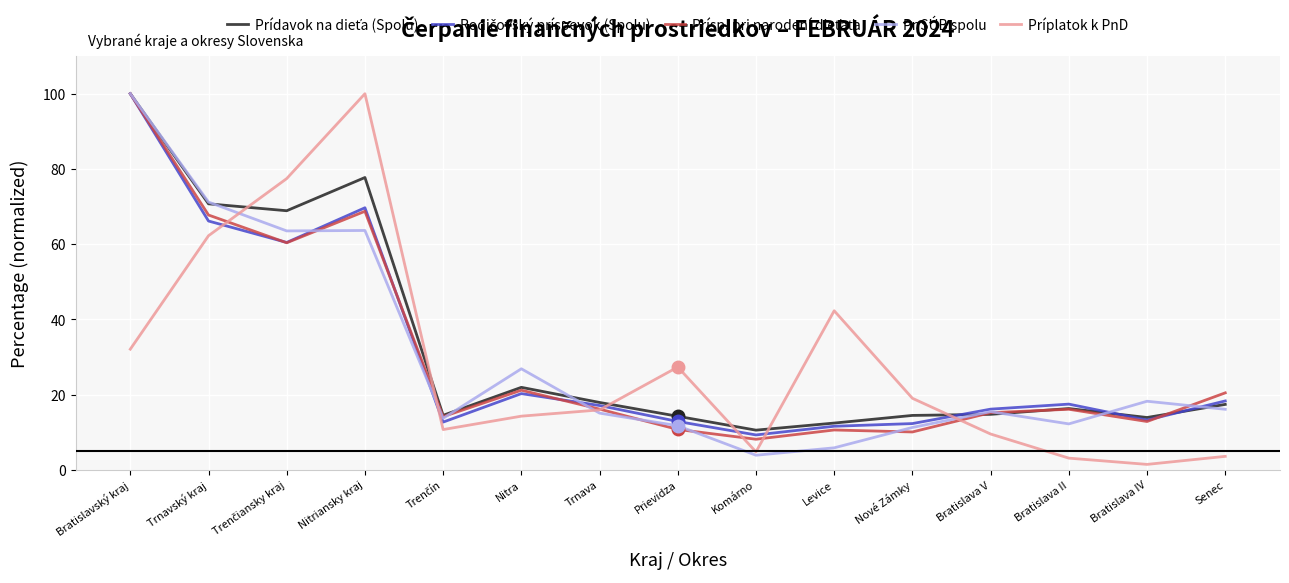

At how many categories does at least one series exceed 76?

3